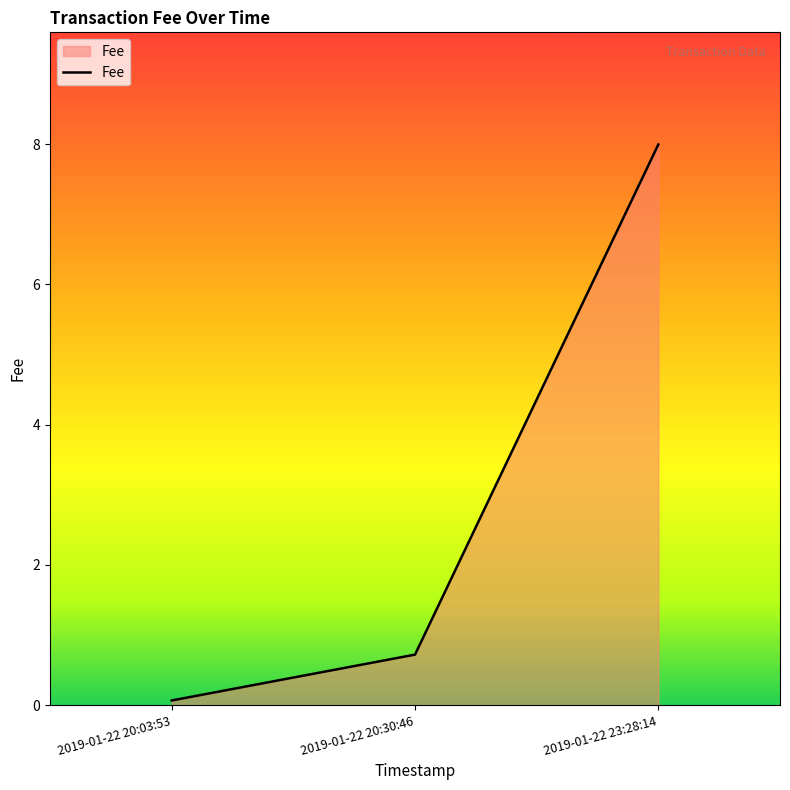

The chart shows a value of 4.8 at 2019-01-22 23:28:14. True or false?

False